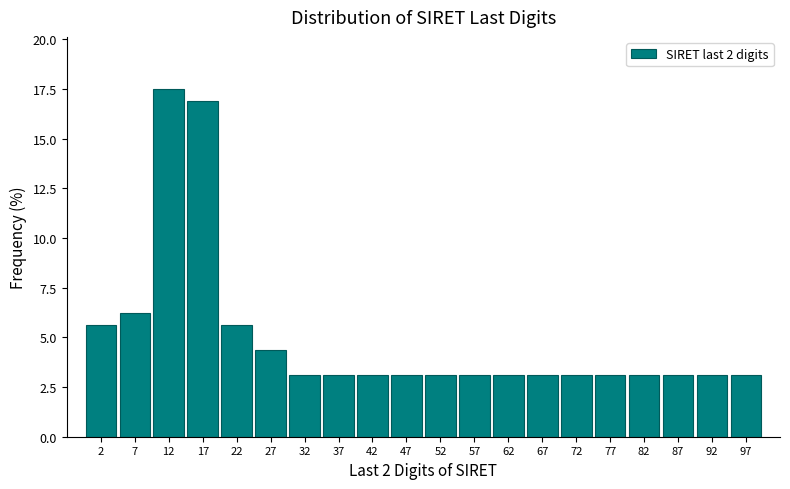

Reading left to right, list every bar in this chart as the range it spans on the x-axis followed by its height. Neither the bar edges nor the heights are printed on the chart, so give them approximately, as read against the axes.

0.00 to 4.95: 5.5
4.95 to 9.90: 6.5
9.90 to 14.85: 17.5
14.85 to 19.80: 17.0
19.80 to 24.75: 5.5
24.75 to 29.70: 4.5
29.70 to 34.65: 3.0
34.65 to 39.60: 3.0
39.60 to 44.55: 3.0
44.55 to 49.50: 3.0
49.50 to 54.45: 3.0
54.45 to 59.40: 3.0
59.40 to 64.35: 3.0
64.35 to 69.30: 3.0
69.30 to 74.25: 3.0
74.25 to 79.20: 3.0
79.20 to 84.15: 3.0
84.15 to 89.10: 3.0
89.10 to 94.05: 3.0
94.05 to 99.00: 3.0